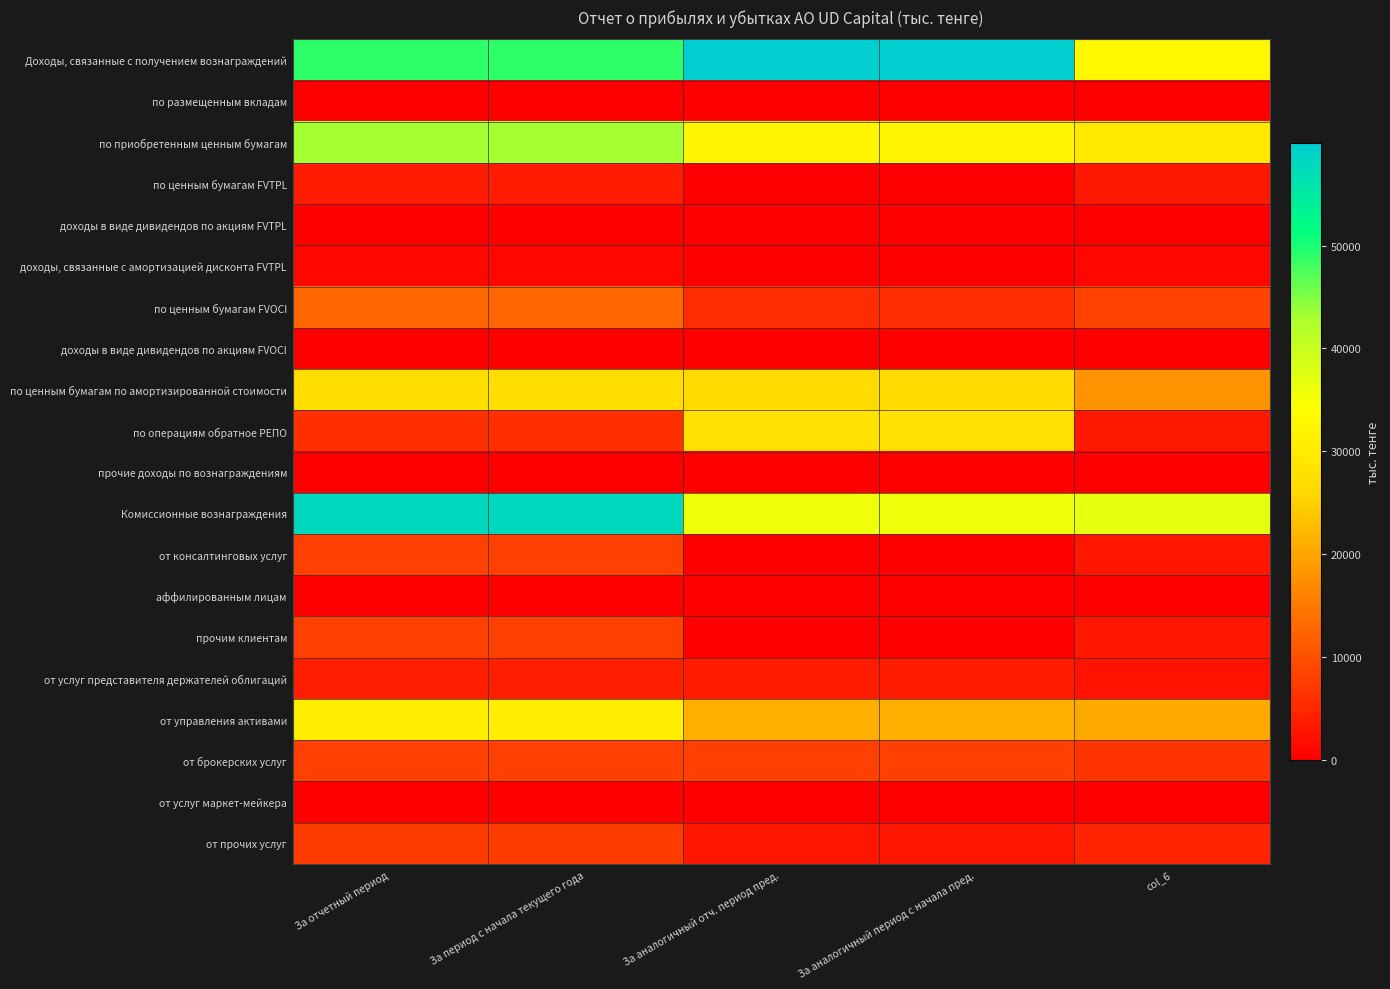

Which series has the widest spread of values?

Доходы, связанные с получением вознаграждений